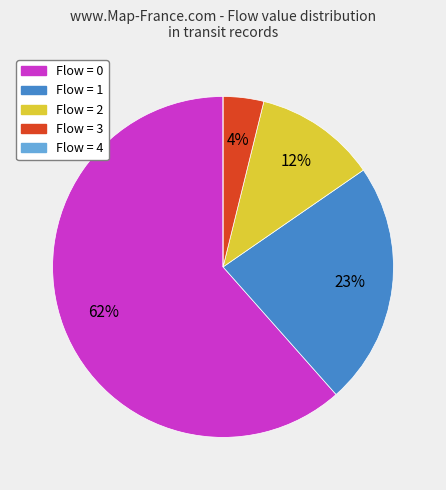

Is there any slice that represents more than half of the pie?

Yes